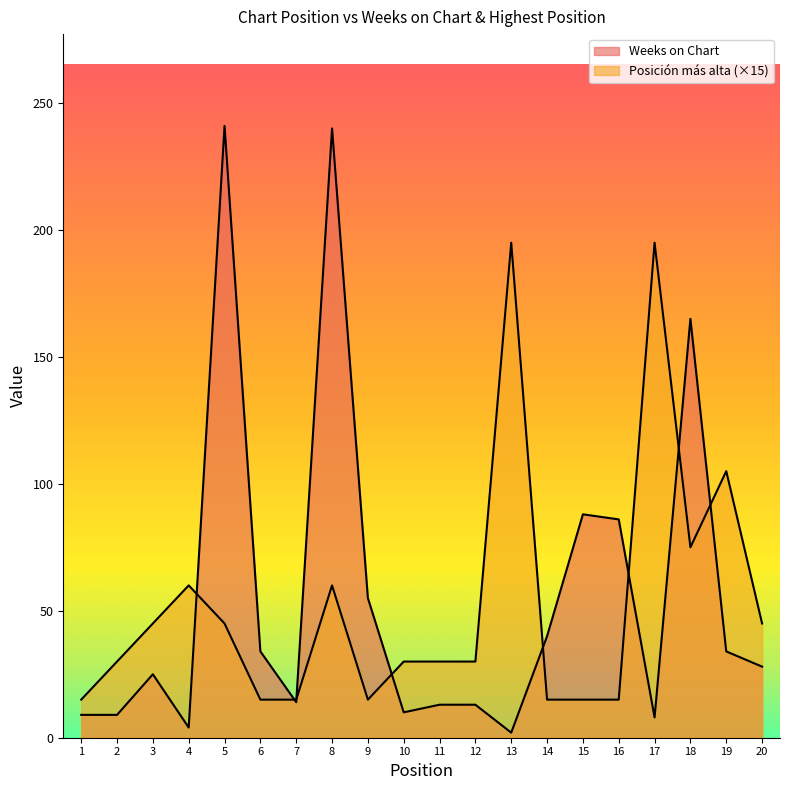

What is the difference between the Posición más alta values at 10 and 14?

15